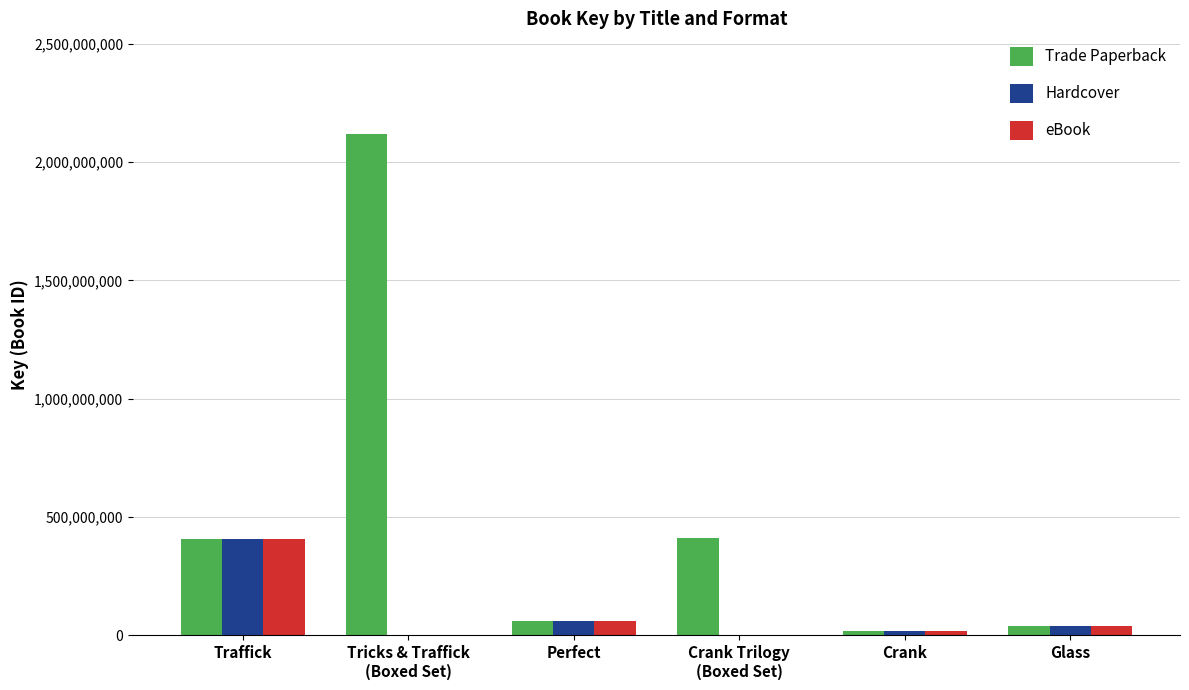

Count the number of categories in the chart.

6